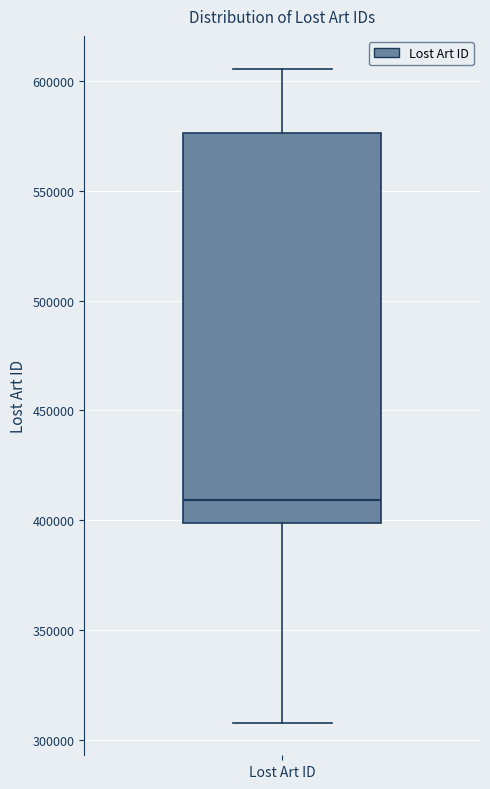

Read this box plot against the y-axis: the position of the median line, the range covered by the box, and the ends of both whiskers. The values are not printed on the chart, so give them approximately, as read against the axis.

median 410000, box 400000 to 575000, whiskers 310000 to 605000